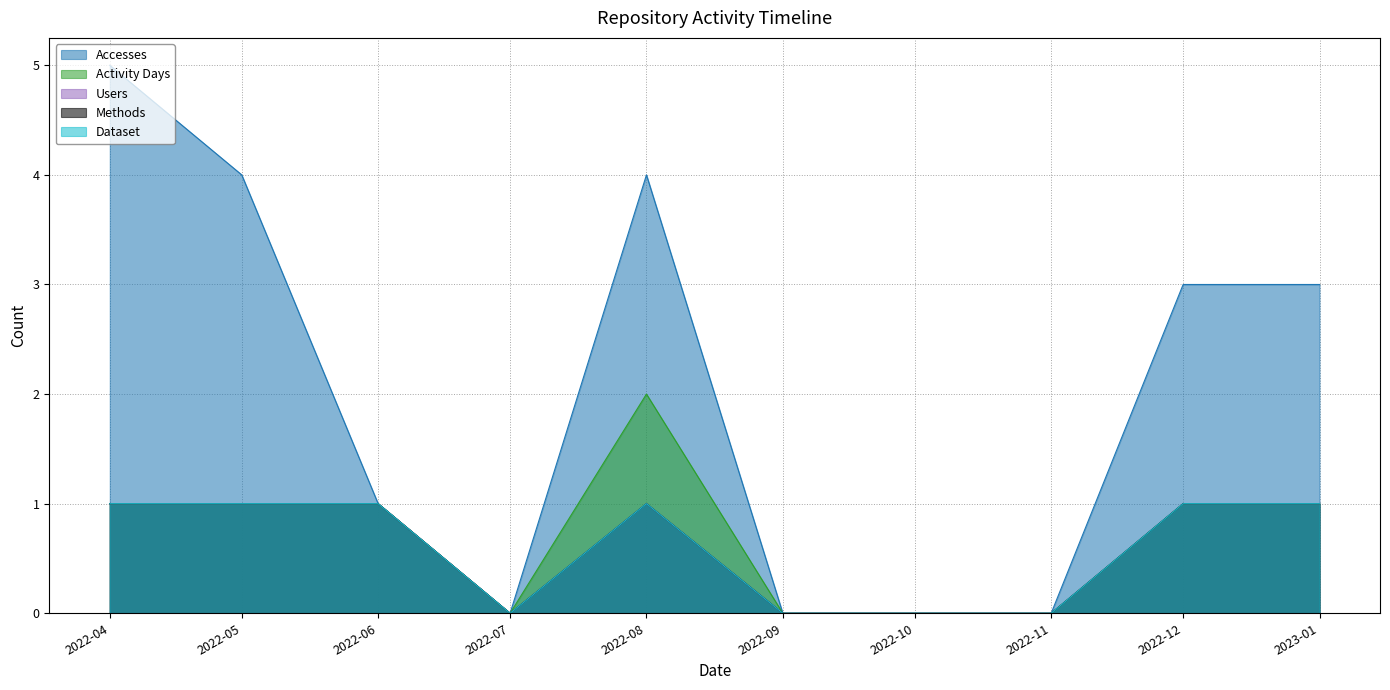

How many distinct data groups are displayed?

5